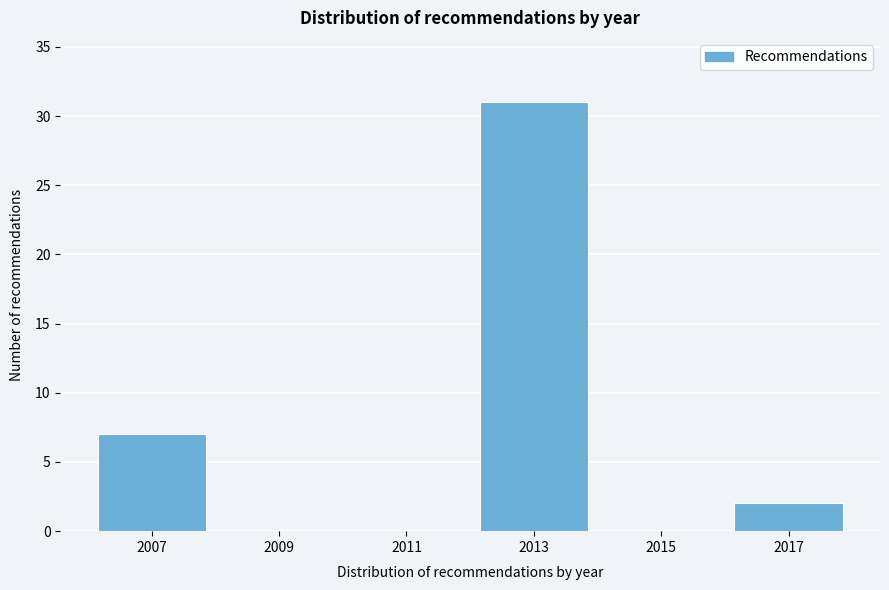

How tall is the bar that spans 2016 to 2018 on the x-axis? The values are not printed on the chart, so give them approximately, as read against the axis.

2